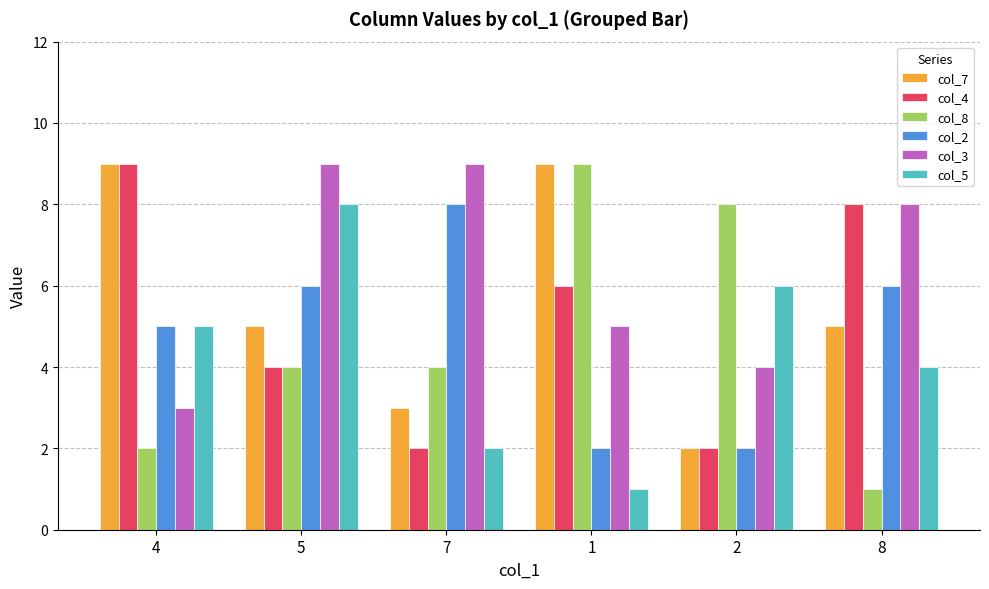

Reading left to right, extract all data points from this chart.

col_7: 9	5	3	9	2	5
col_4: 9	4	2	6	2	8
col_8: 2	4	4	9	8	1
col_2: 5	6	8	2	2	6
col_3: 3	9	9	5	4	8
col_5: 5	8	2	1	6	4